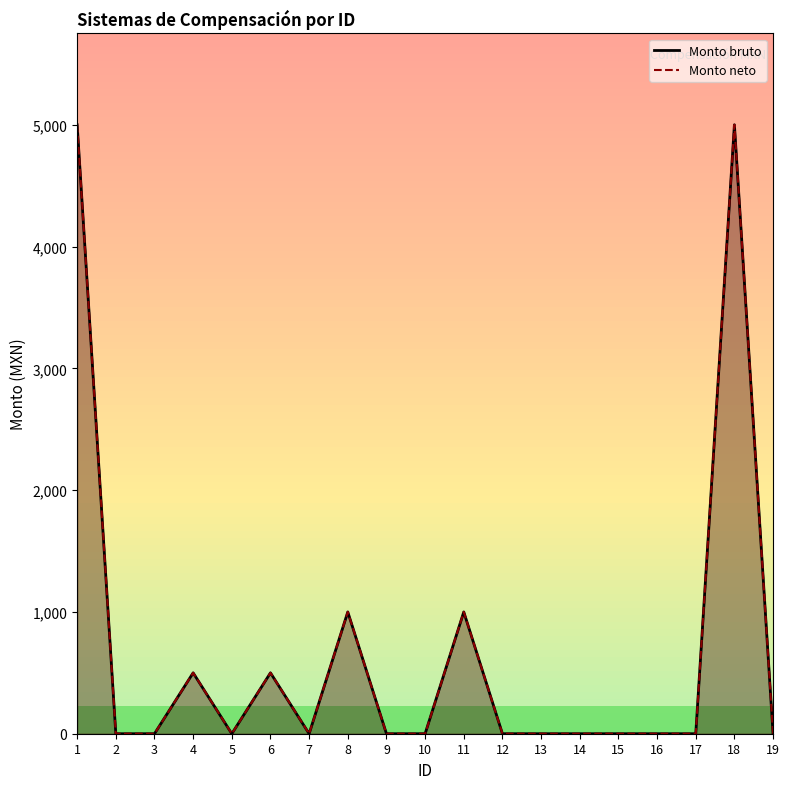

Which has a higher value, 2 or 10?

2